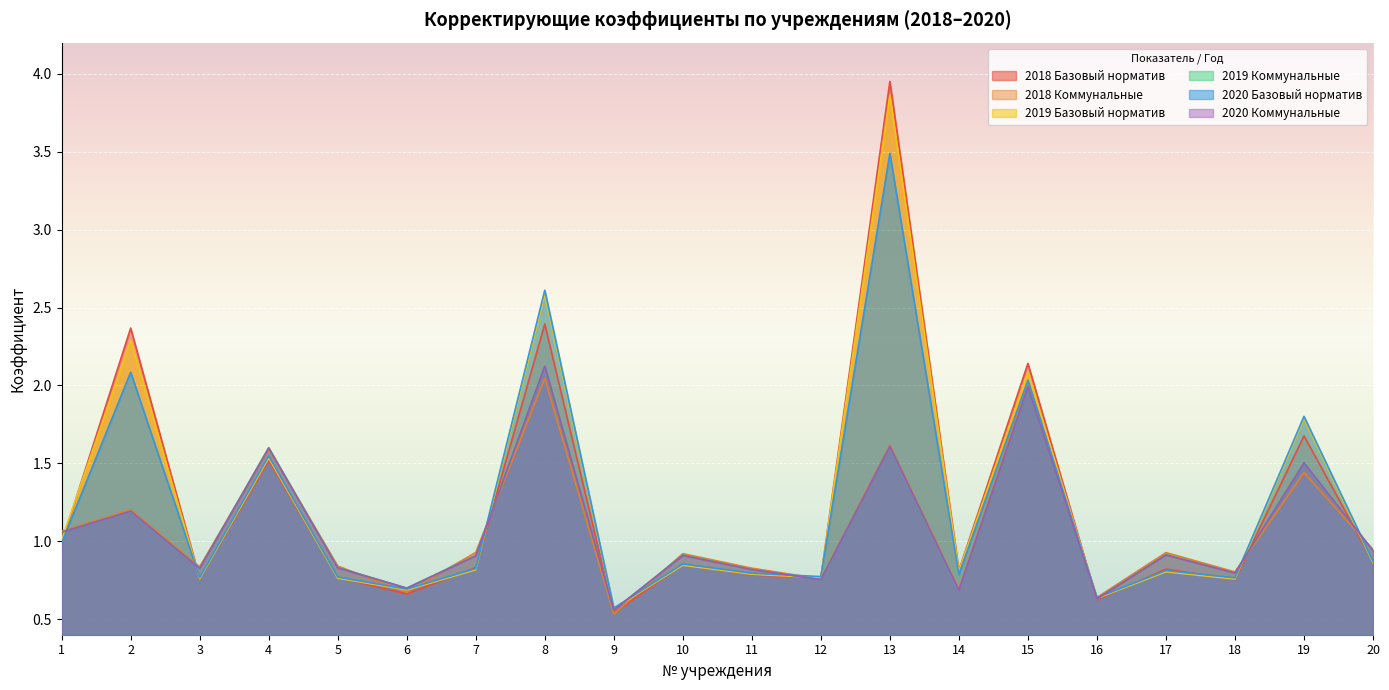

At which category does 2020 Базовый норматив reach its first local peak?

2